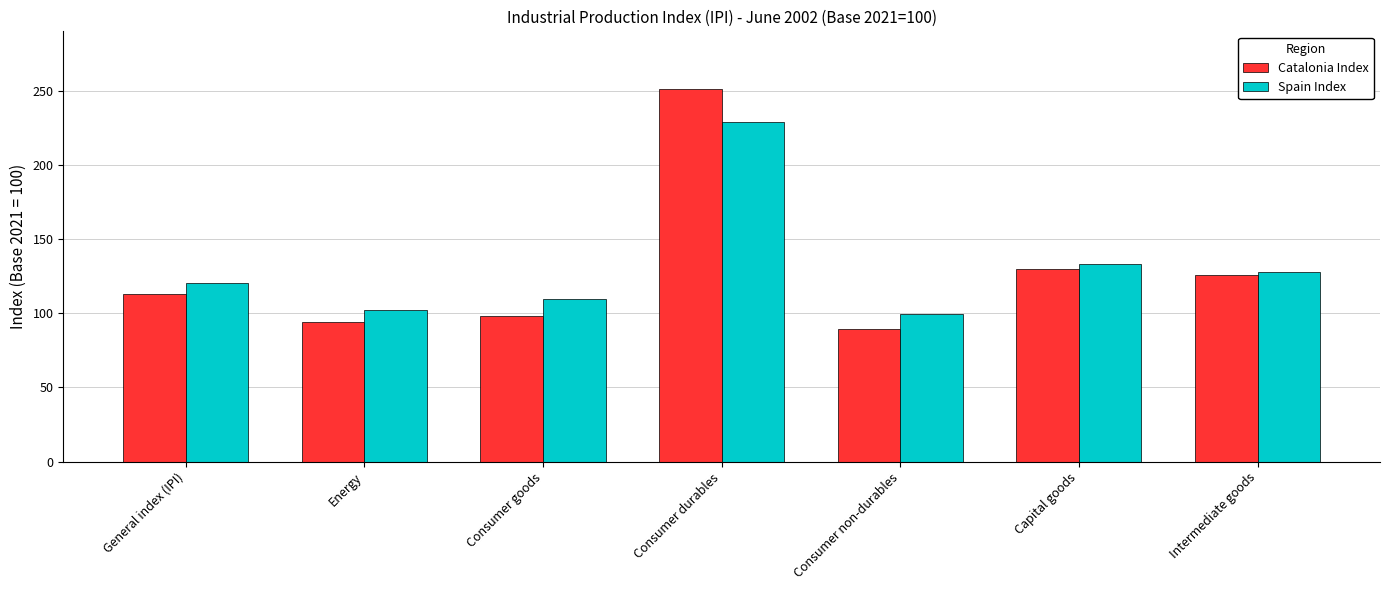

What is the sum of the Catalonia Index values at Consumer durables and Capital goods?

380.8